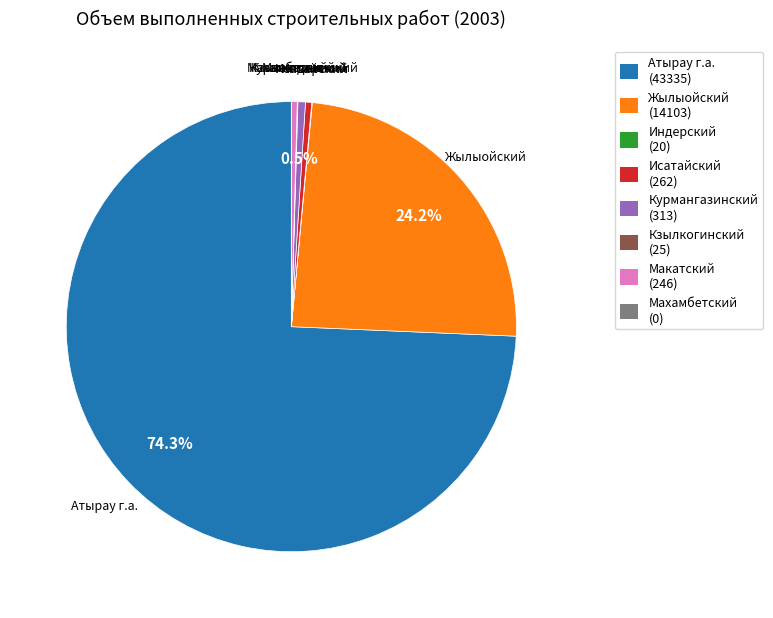

Is there a majority slice in this chart?

Yes